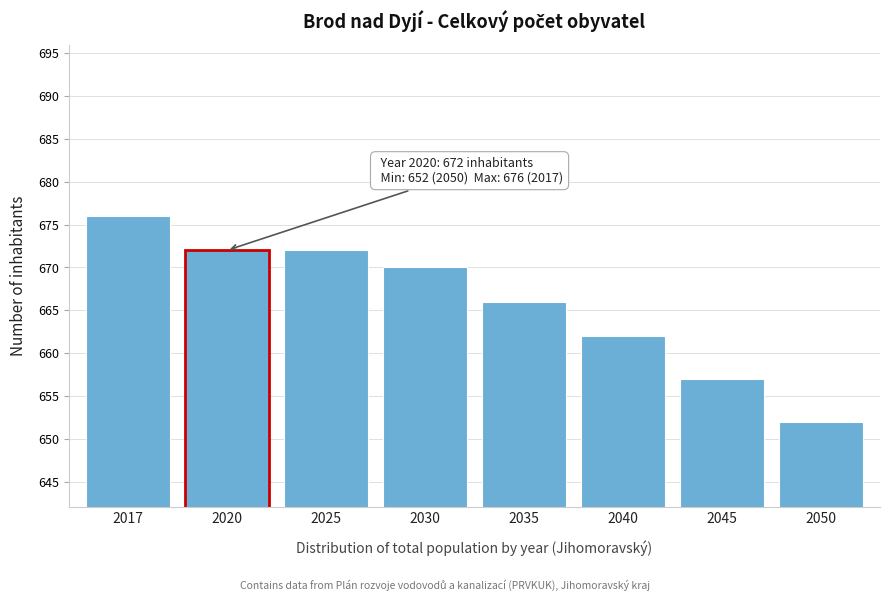

Reading right to left, what are all the values shown in this chart?

652	657	662	666	670	672	672	676